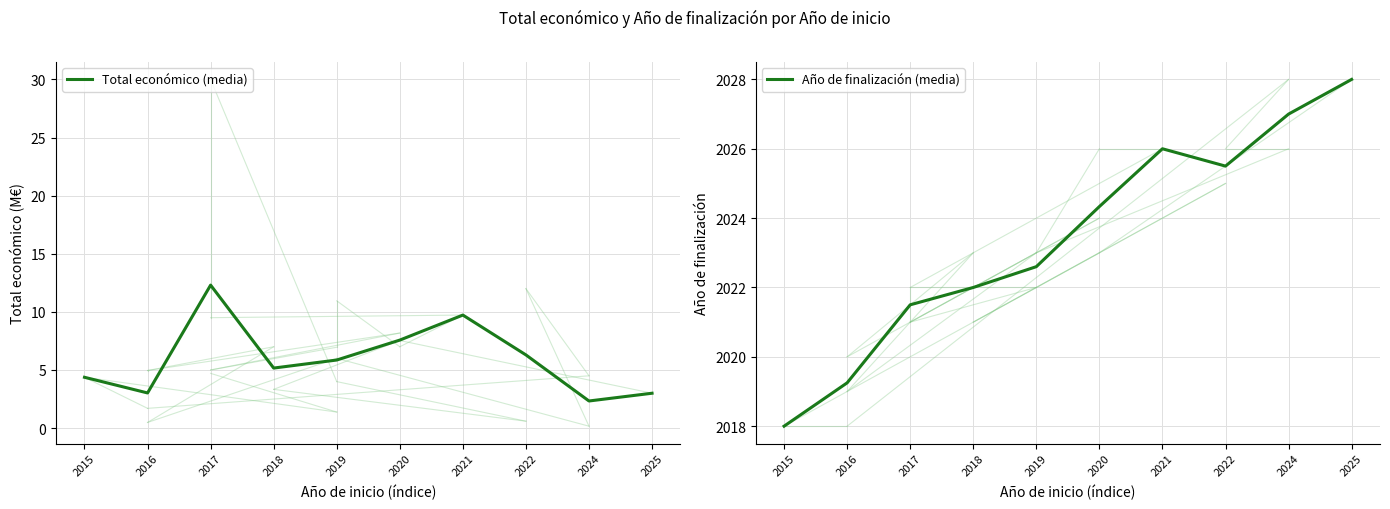

At 2024, list the series in order from largest to smallest.

Año de finalización (media), Total económico (media)